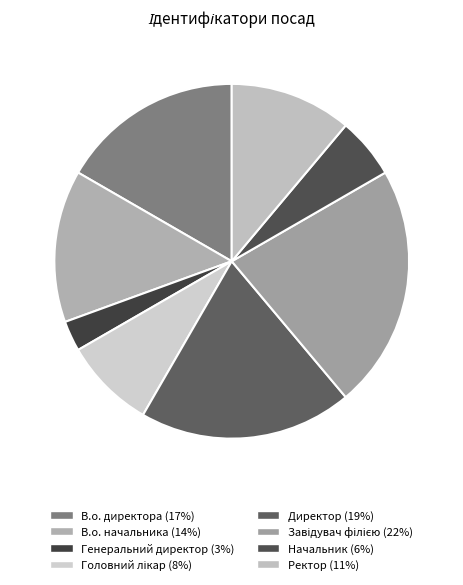

Is there any slice that represents more than half of the pie?

No